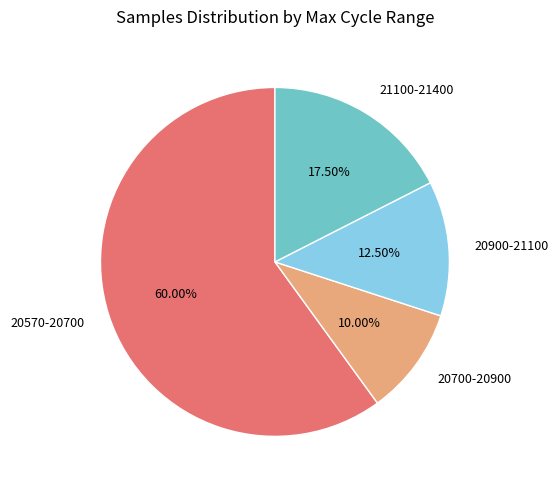

How many segments does this pie chart have?

4